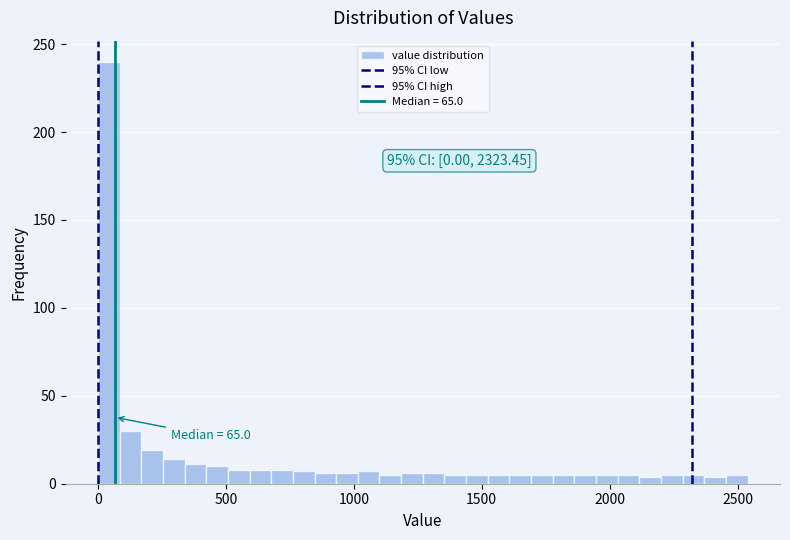

Read against the x-axis, roughly where is the centre of the tallest bar?

50